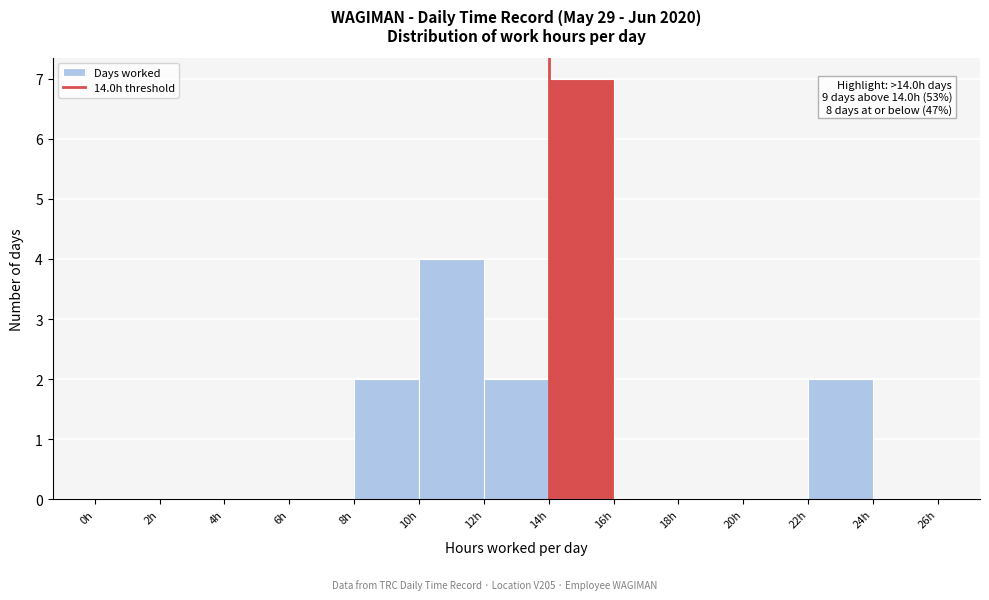

Over which range of the x-axis is the bar tallest?

14 to 16